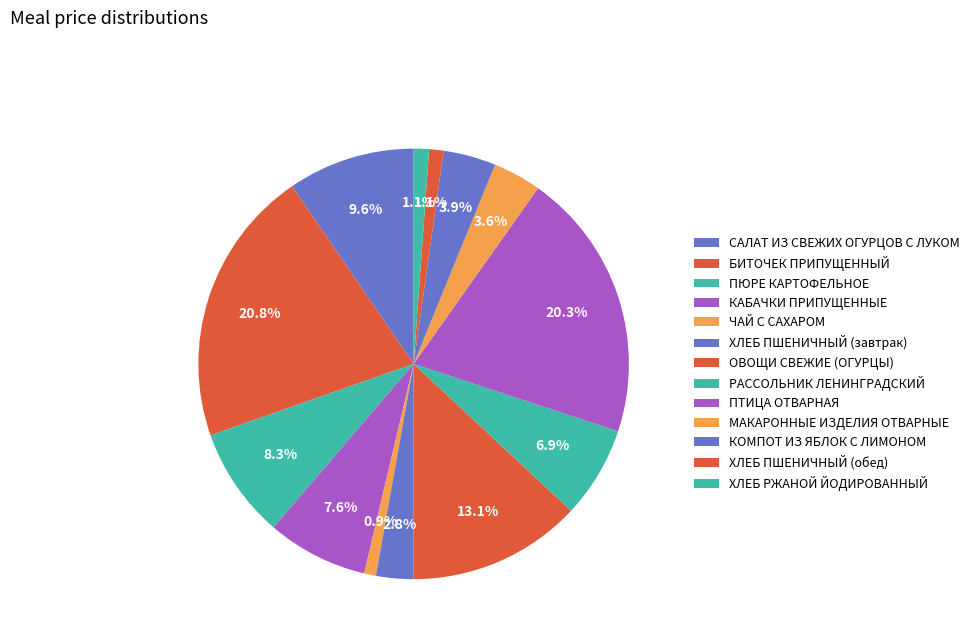

What is the largest slice in the pie chart?

БИТОЧЕК ПРИПУЩЕННЫЙ